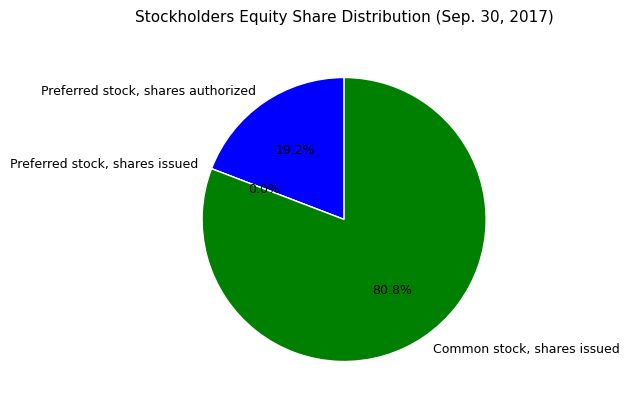

How many segments does this pie chart have?

3